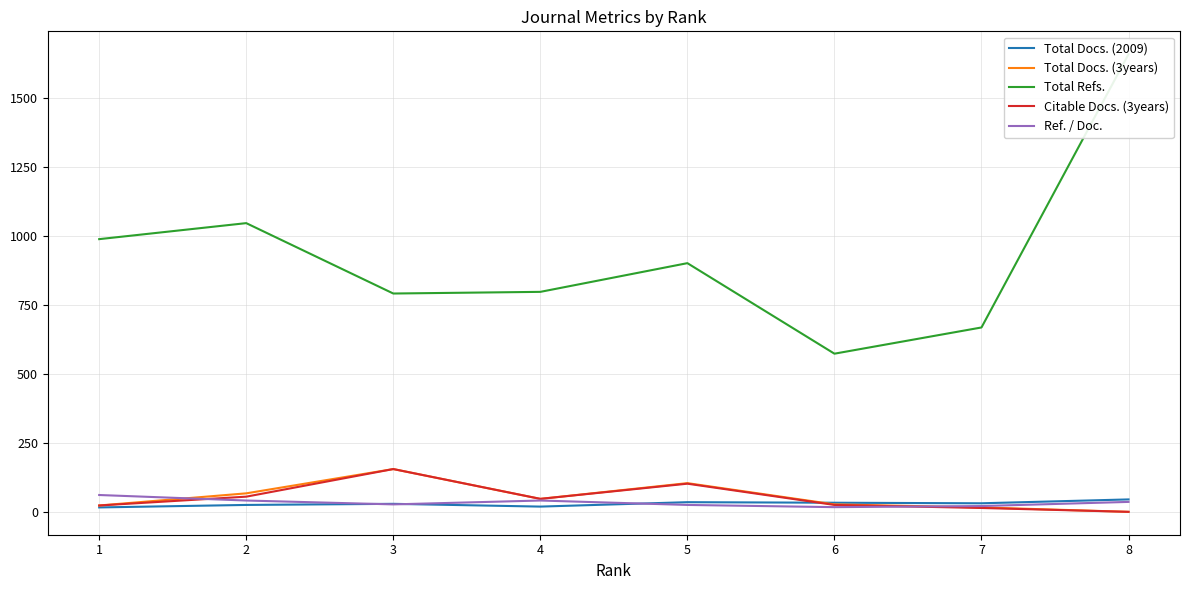

How many distinct data groups are displayed?

5